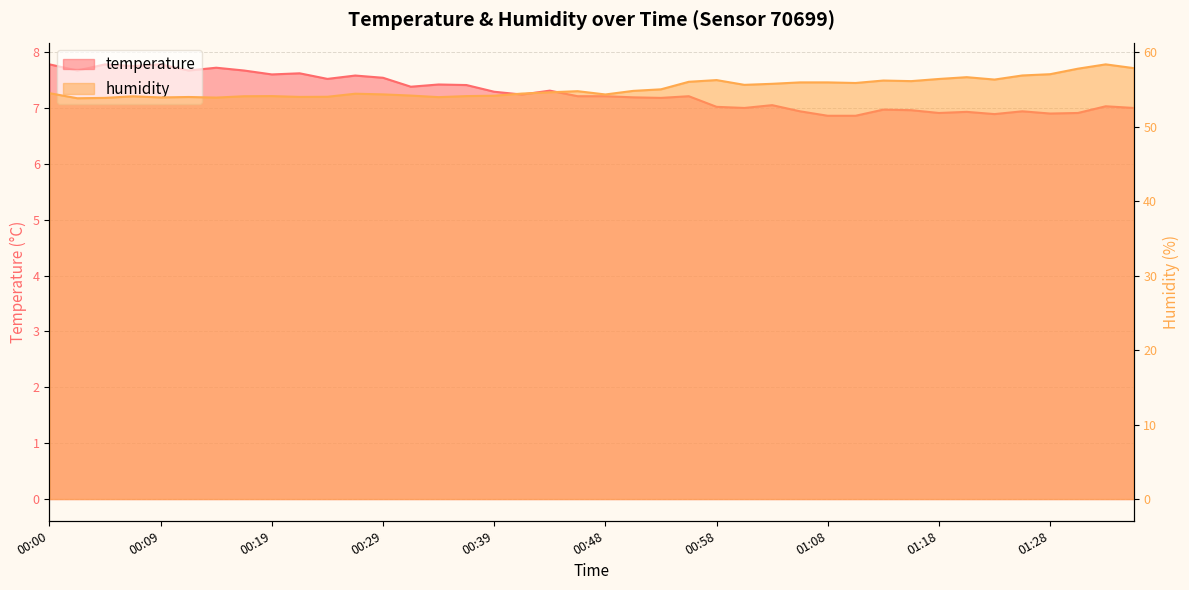

Between 00:19 and 01:15, which series saw the biggest shift?

humidity